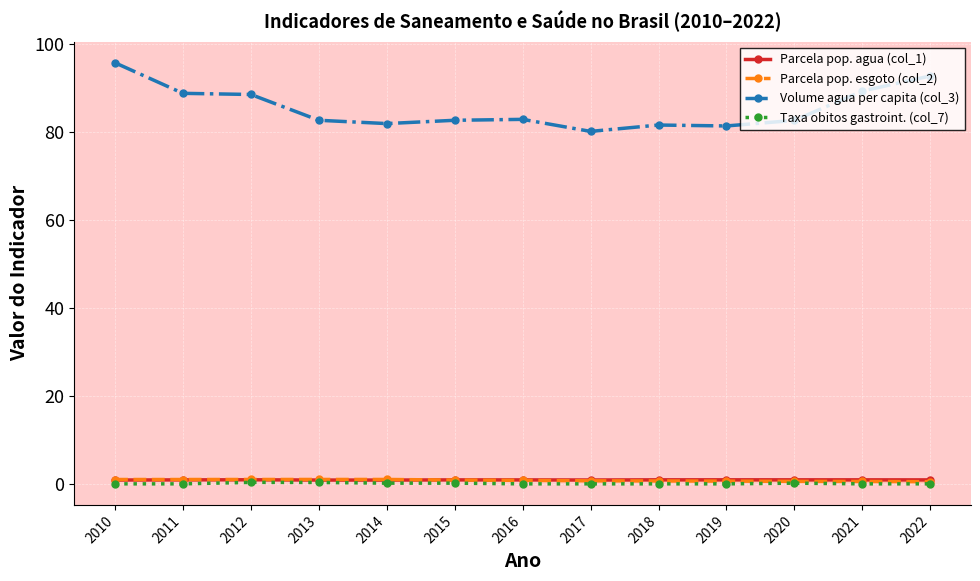

Rank the series by their maximum value, from highest to lowest.

Volume agua per capita (col_3), Parcela pop. esgoto (col_2), Parcela pop. agua (col_1), Taxa obitos gastroint. (col_7)